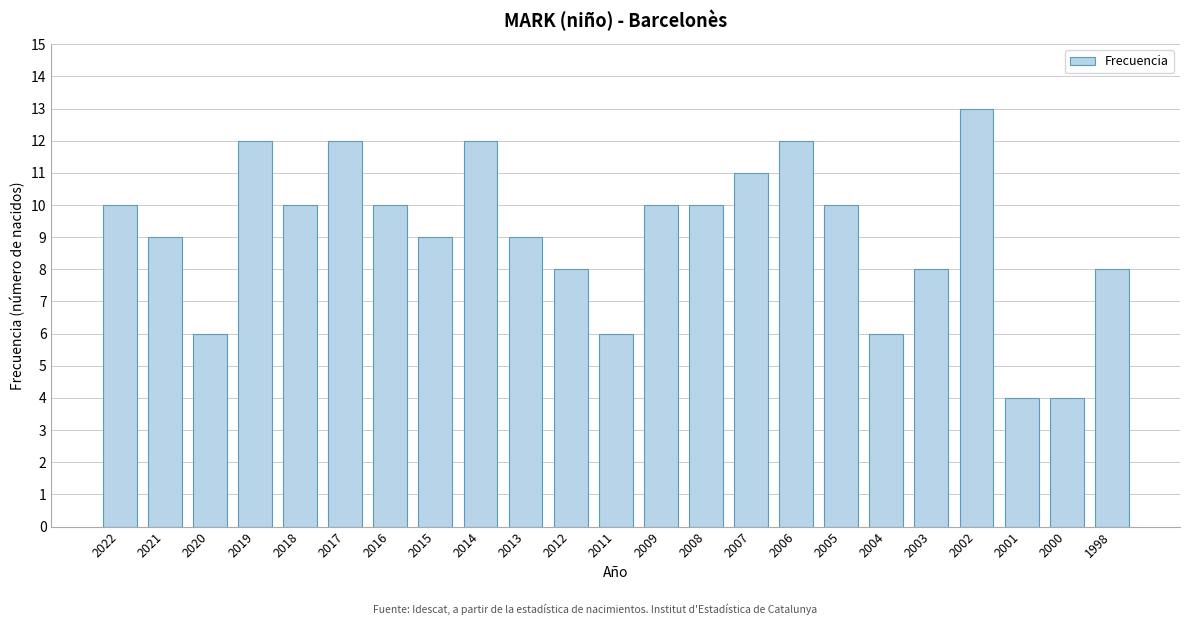

Reading left to right, transcribe all the data shown in this chart.

10	9	6	12	10	12	10	9	12	9	8	6	10	10	11	12	10	6	8	13	4	4	8